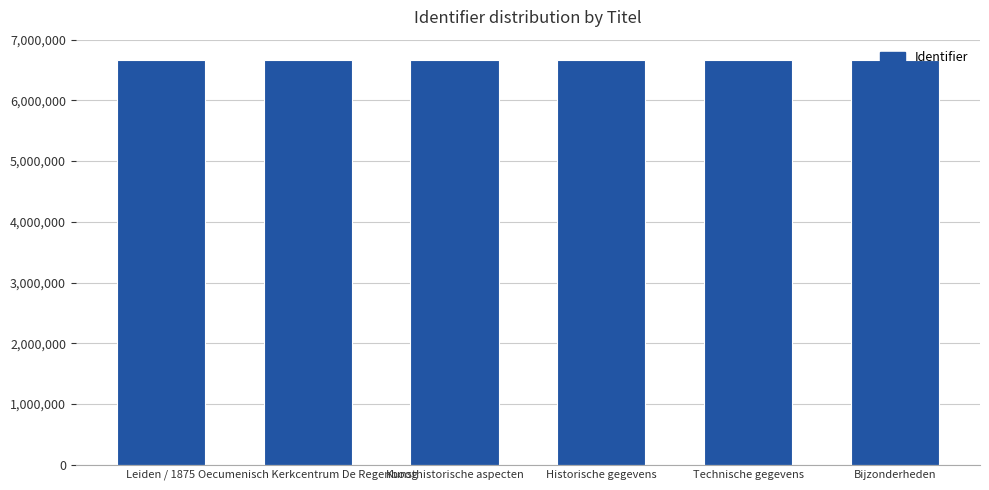

What is the smallest value displayed?

6672739